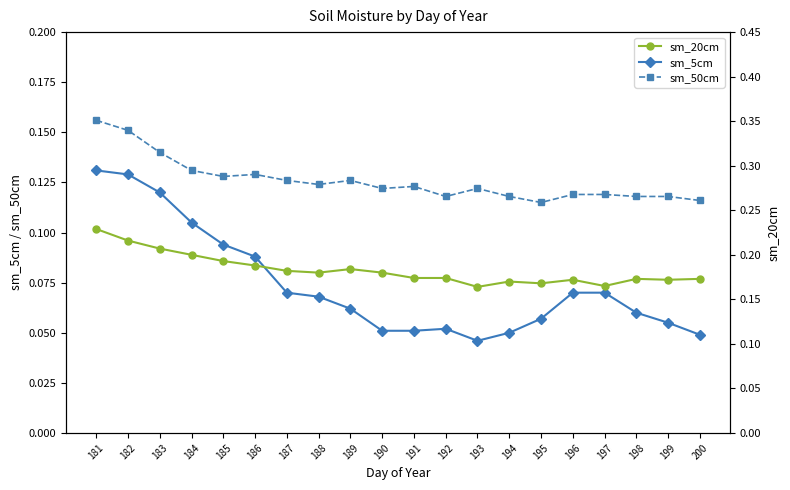

What is the difference between the highest and lowest values at 187?

0.1